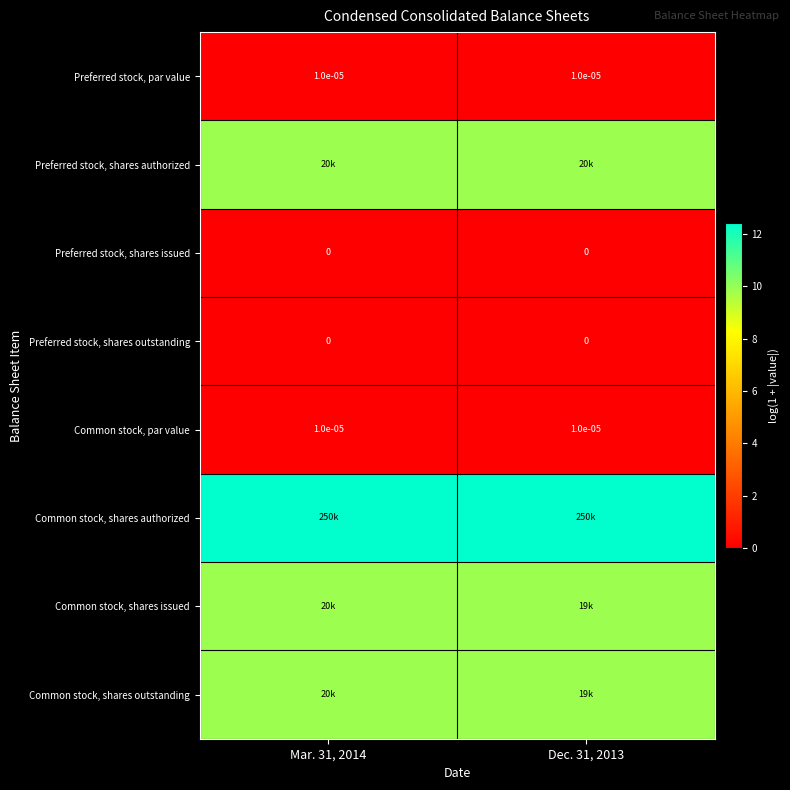

Is it true that Common stock, shares outstanding equals 16.3 at Mar. 31, 2014?

False